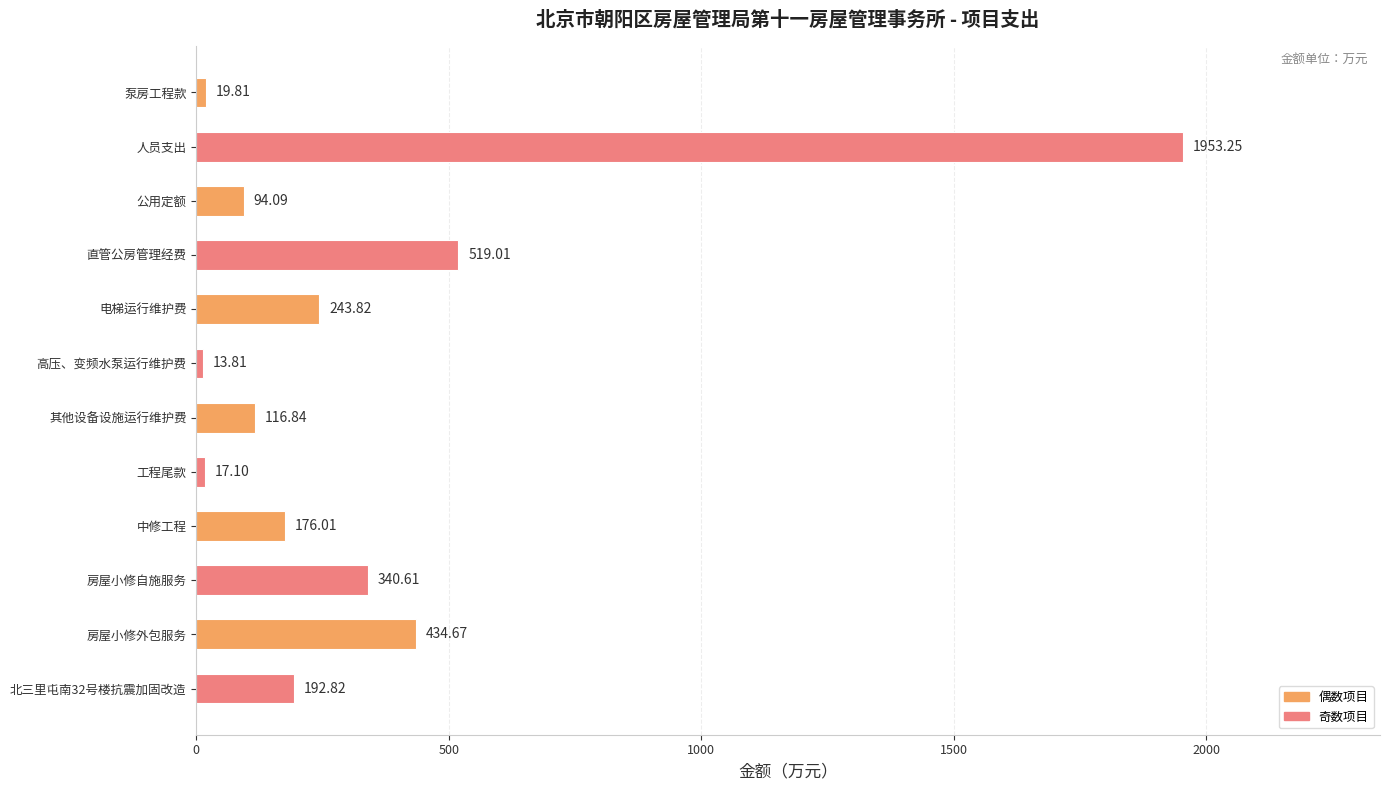

What is the difference between the maximum and minimum values?

1939.4